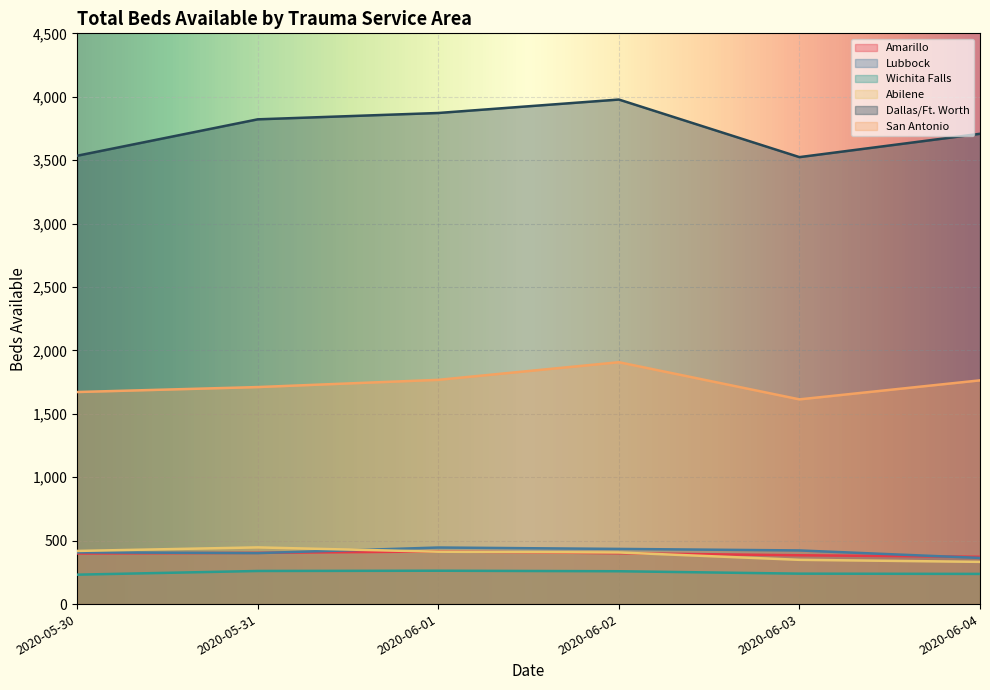

Rank the series by their maximum value, from lowest to highest.

Wichita Falls, Amarillo, Lubbock, Abilene, San Antonio, Dallas/Ft. Worth